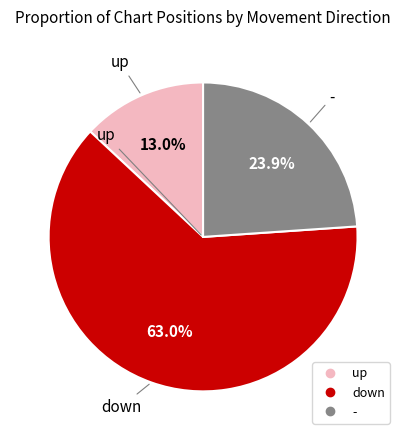

The down slice represents 63% of the pie. True or false?

True